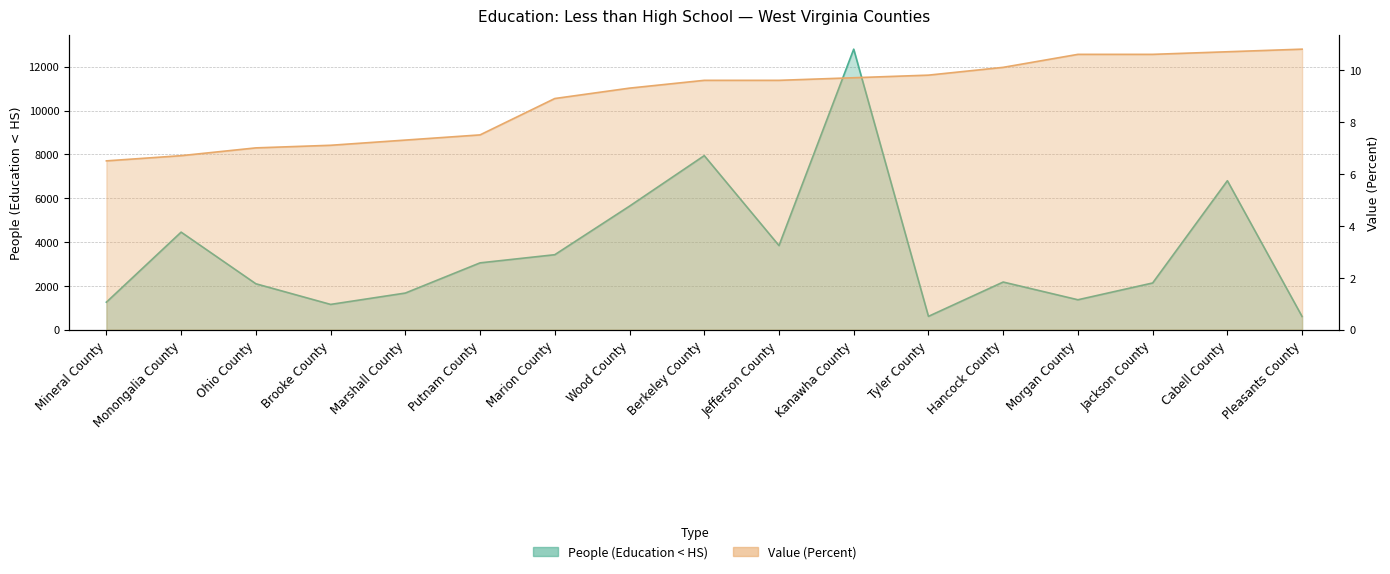

At Pleasants County, list the series in order from largest to smallest.

People (Education < HS), Value (Percent)